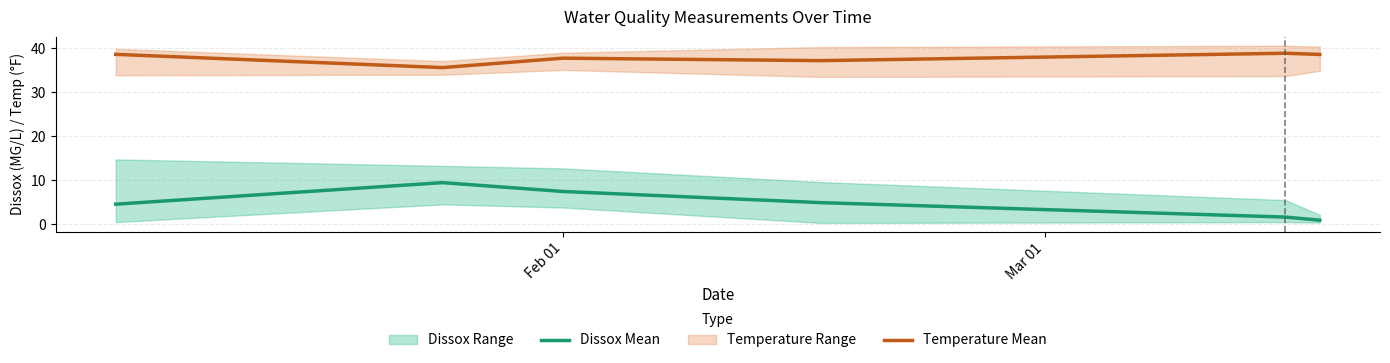

Does the chart display data point markers on the line(s)?

No